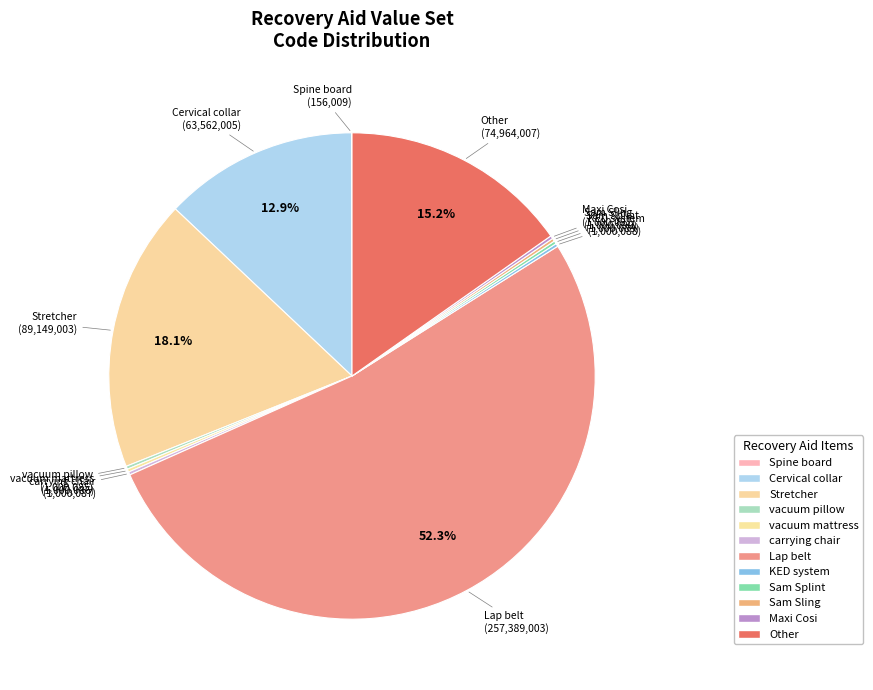

Which slice is the largest?

Lap belt